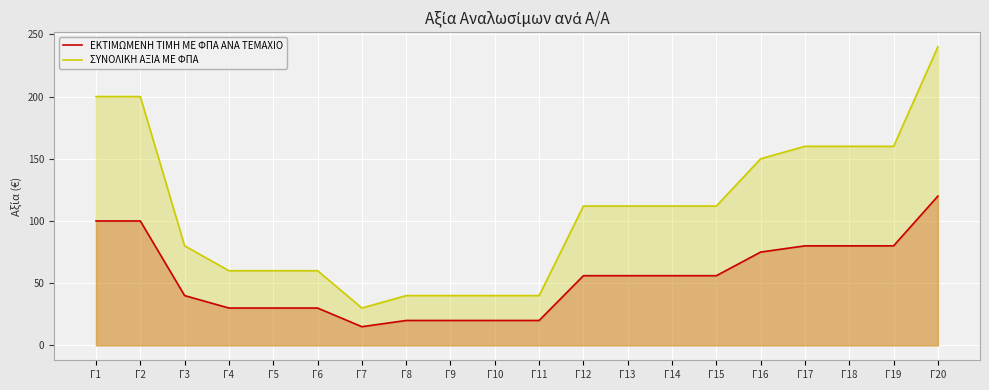

True or false: ΣΥΝΟΛΙΚΗ ΑΞΙΑ ΜΕ ΦΠΑ and ΕΚΤΙΜΩΜΕΝΗ ΤΙΜΗ ΜΕ ΦΠΑ ΑΝΑ ΤΕΜΑΧΙΟ intersect in this chart.

False